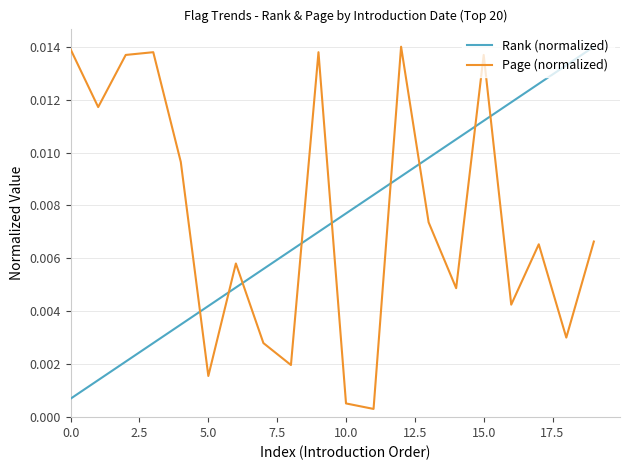

How many times do Rank (normalized) and Page (normalized) cross each other?

9